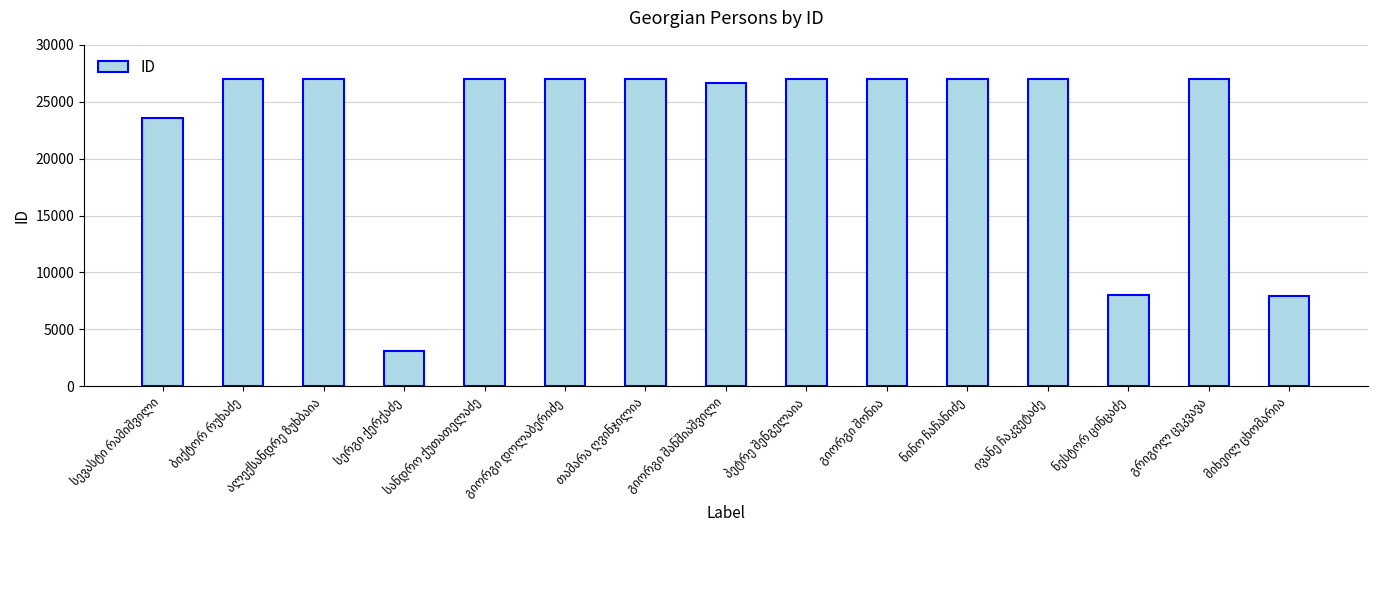

What is the average value?

22619